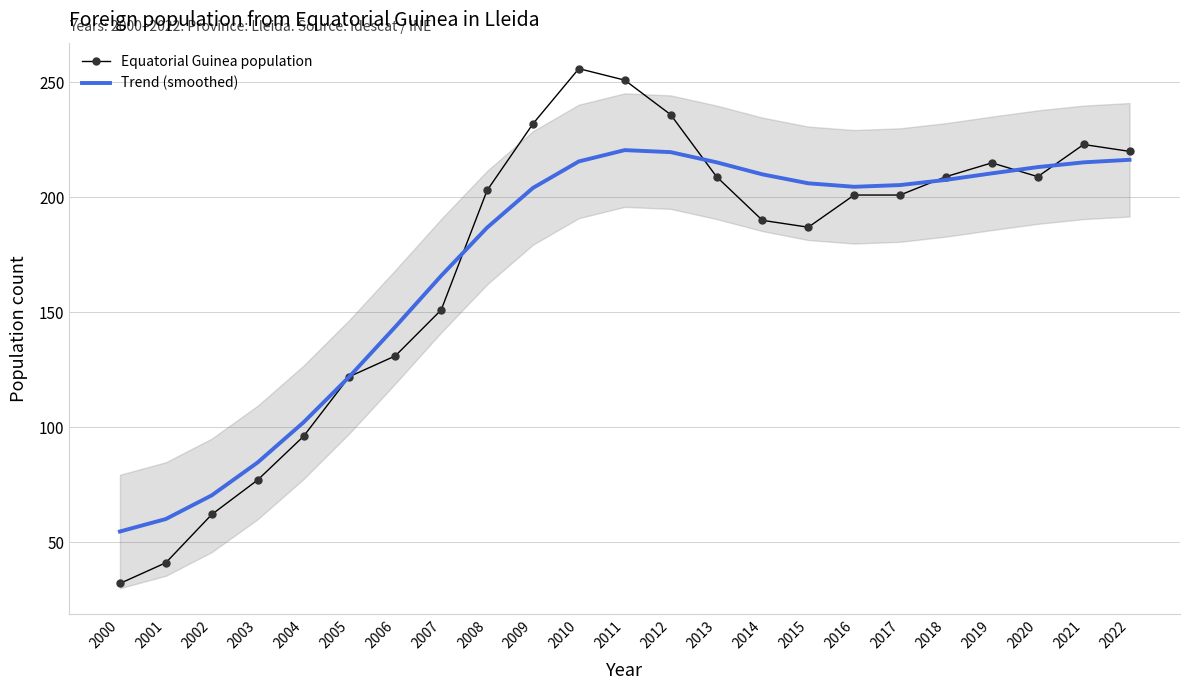

Reading right to left, what are all the values shown in this chart?

Equatorial Guinea population: 2022=220.0	2021=223.0	2020=209.0	2019=215.0	2018=209.0	2017=201.0	2016=201.0	2015=187.0	2014=190.0	2013=209.0	2012=236.0	2011=251.0	2010=256.0	2009=232.0	2008=203.0	2007=151.0	2006=131.0	2005=122.0	2004=96.0	2003=77.0	2002=62.0	2001=41.0	2000=32.0
Trend (smoothed): 2022=216.3	2021=215.2	2020=213.2	2019=210.4	2018=207.6	2017=205.3	2016=204.6	2015=206.1	2014=210.0	2013=215.2	2012=219.7	2011=220.5	2010=215.6	2009=204.1	2008=186.8	2007=165.9	2006=143.6	2005=122.0	2004=102.1	2003=84.6	2002=70.3	2001=60.0	2000=54.6